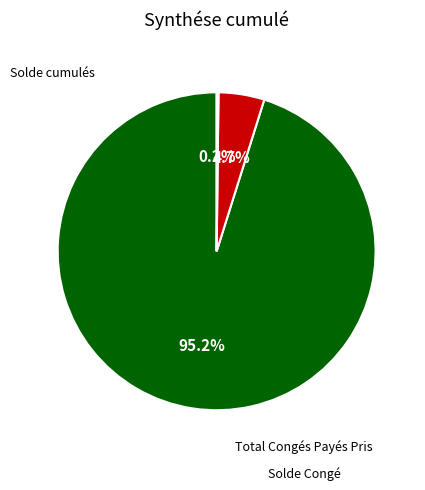

To the nearest percent, what is the difference between the largest and smallest slice percentages?

95%